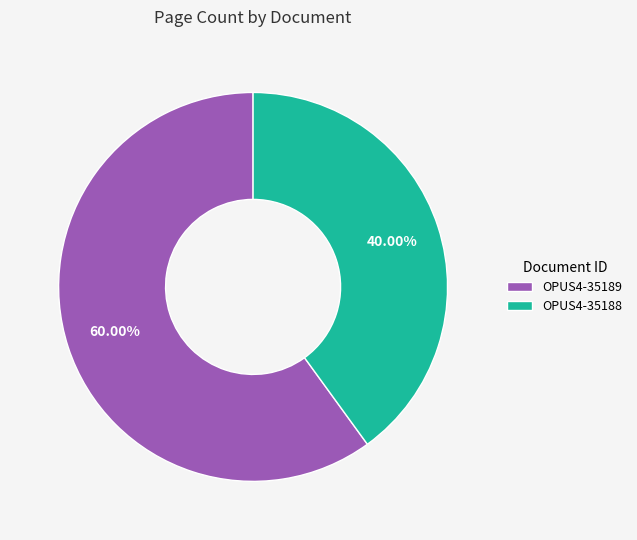

What is the ratio of the value at OPUS4-35189 to the value at OPUS4-35188?

1.5